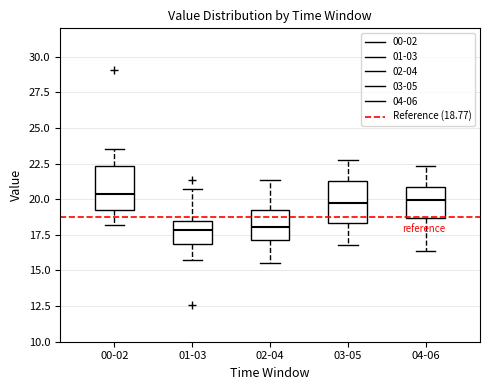

Reading left to right, transcribe this box plot: for each box, give where its median line is, the range the box spans, and where its two whiskers end, as read against the y-axis. The values are not printed on the chart, so give them approximately, as read against the axis.

00-02: median 20.5, box 19.5 to 22.5, whiskers 18.0 to 23.5
01-03: median 18.0, box 17.0 to 18.5, whiskers 16.0 to 20.5
02-04: median 18.0, box 17.0 to 19.0, whiskers 15.5 to 21.5
03-05: median 20.0, box 18.5 to 21.5, whiskers 17.0 to 23.0
04-06: median 20.0, box 18.5 to 21.0, whiskers 16.5 to 22.5